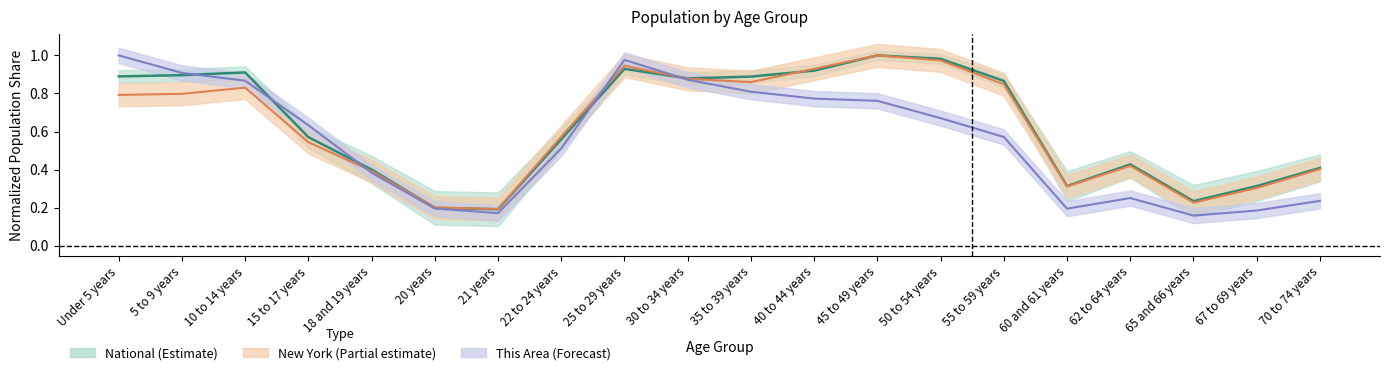

What is the label of the 8th point from the left?

22 to 24 years